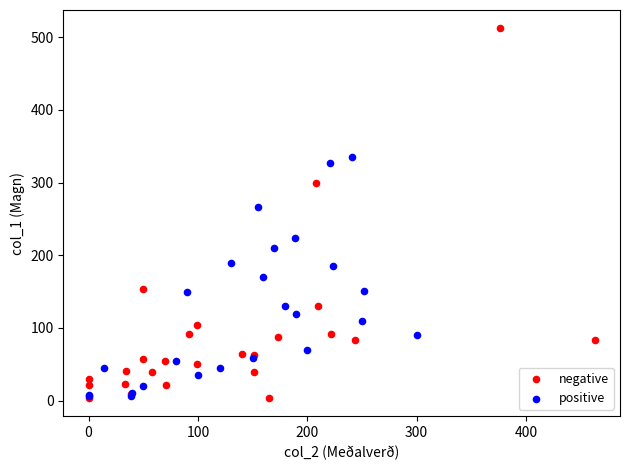

Which series has the largest Y range (max minus min)?

negative